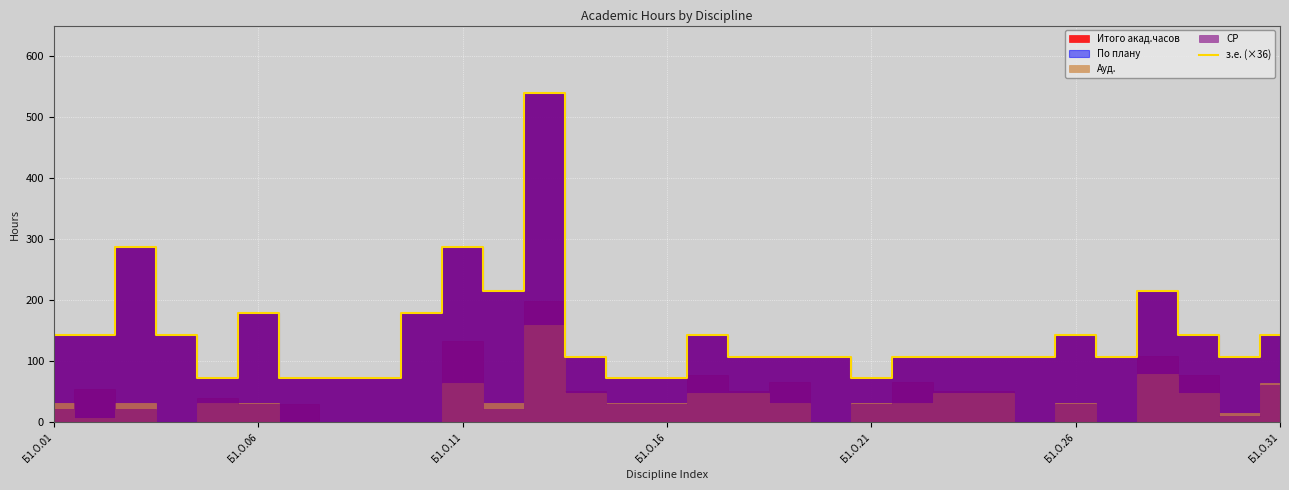

What is the minimum value for з.е. (×36)?

72